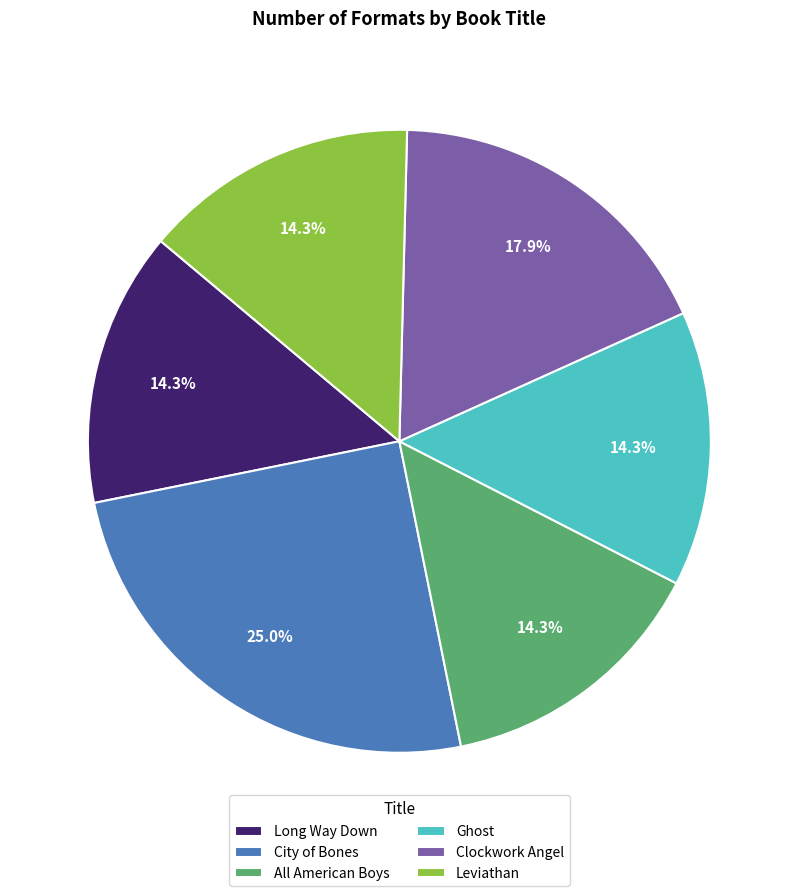

Approximately how many times larger is the value at Ghost compared to All American Boys?

1.0